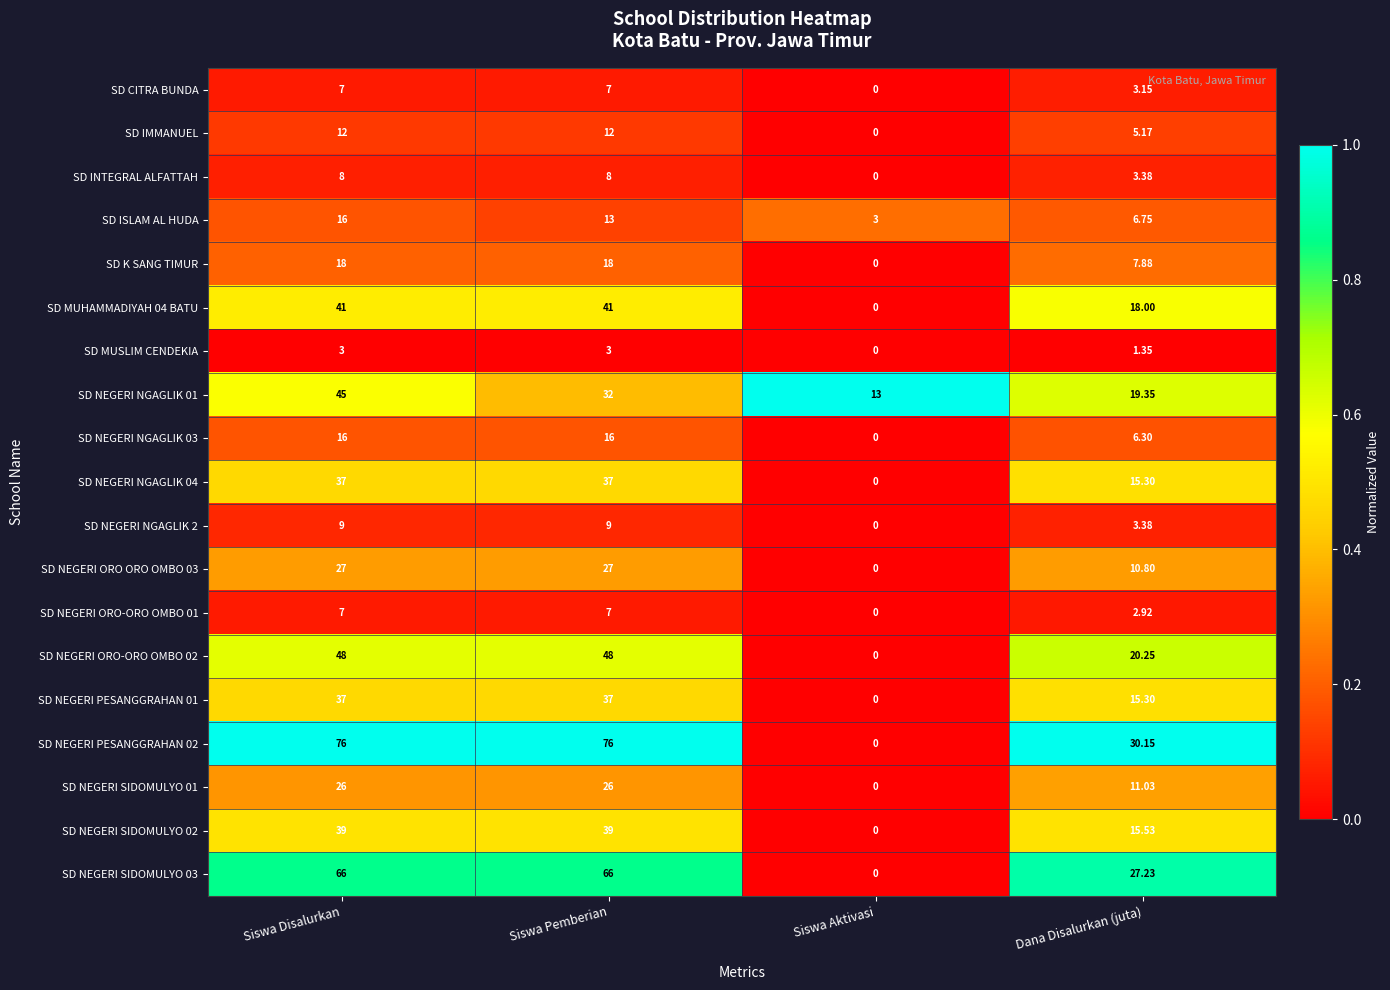

At which label is SD NEGERI ORO-ORO OMBO 01 closest to 3?

Dana Disalurkan (juta)